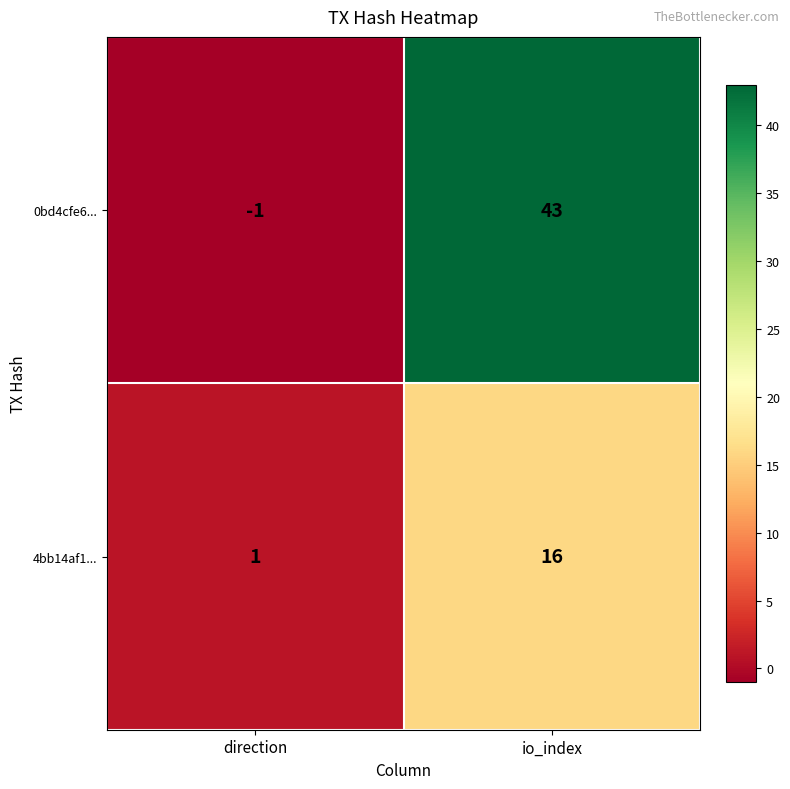

What is the sum of all 0bd4cfe6... values?

42